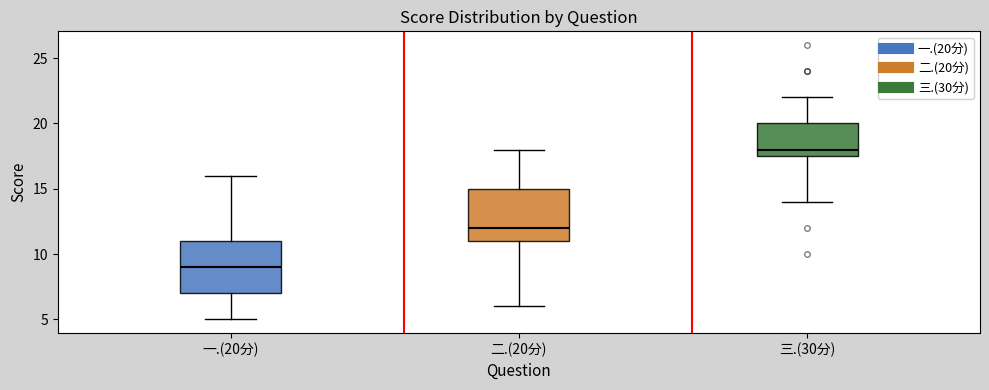

Which box has the lowest median line?

一.(20分)